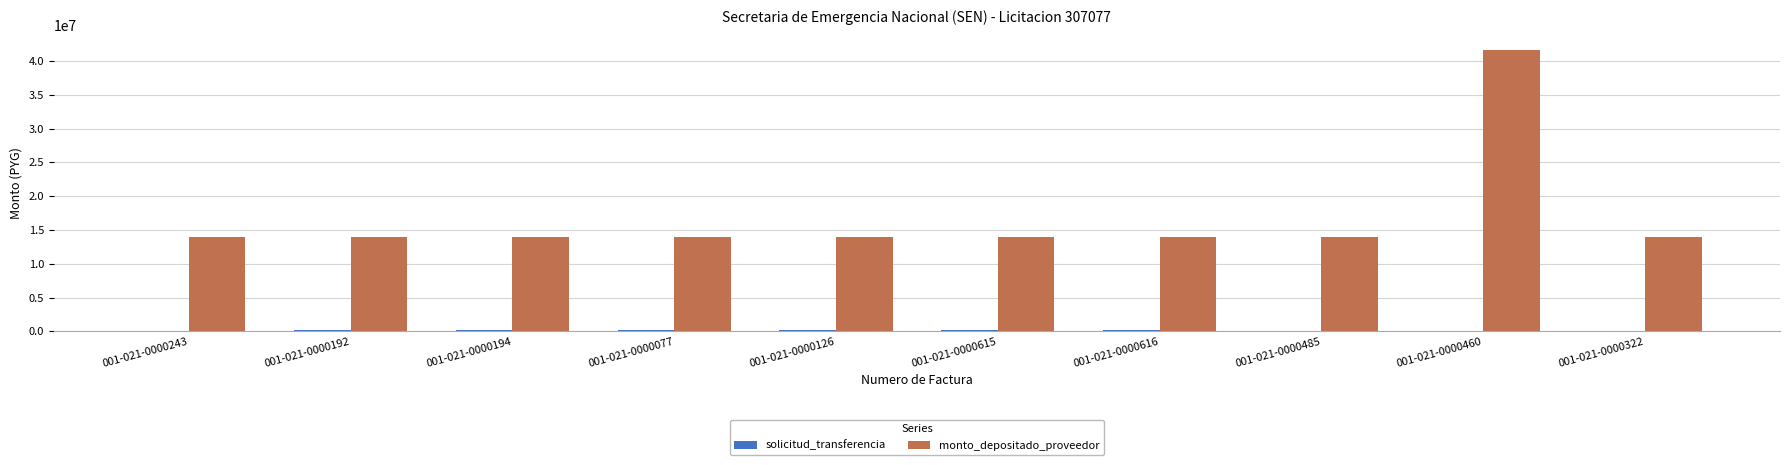

Count the number of data series in this chart.

2